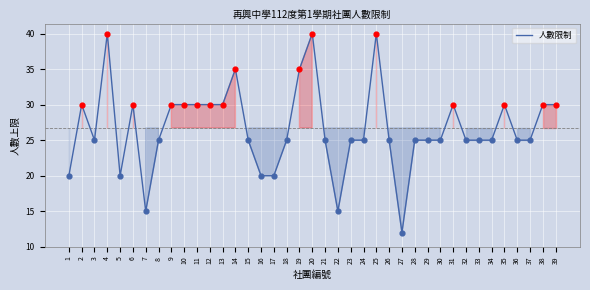

What is the change in value from 25 to 37?

-15